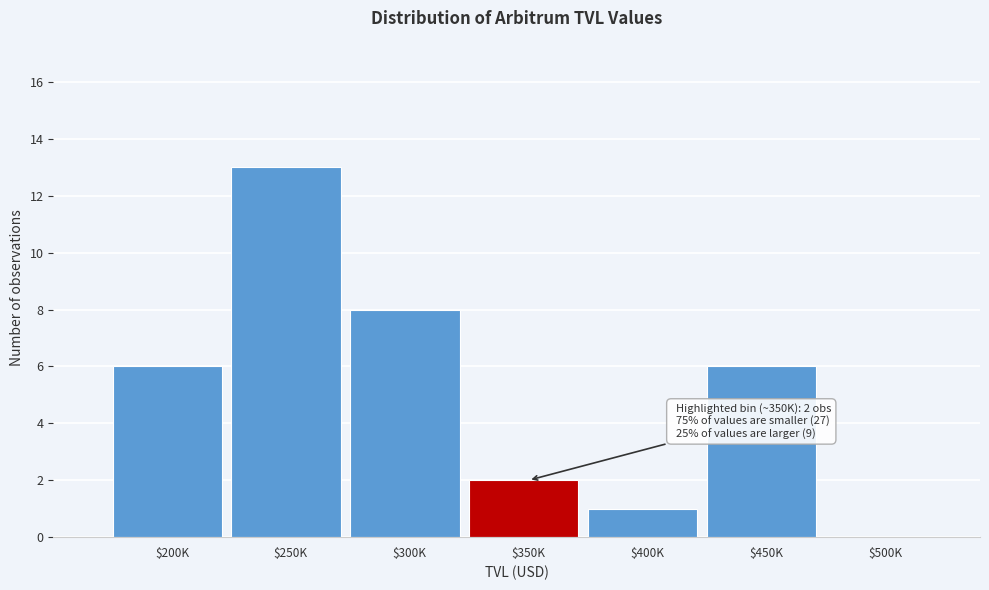

The chart shows a value of 8 at $300K. True or false?

True